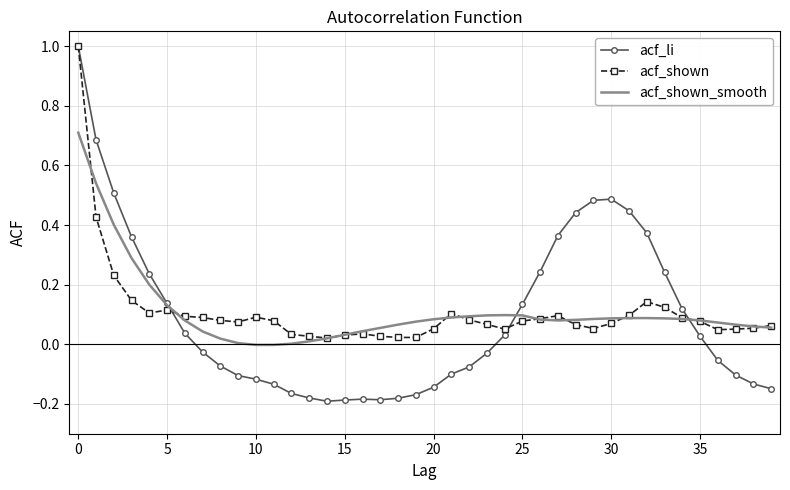

Which series has the largest range (max minus min)?

acf_li